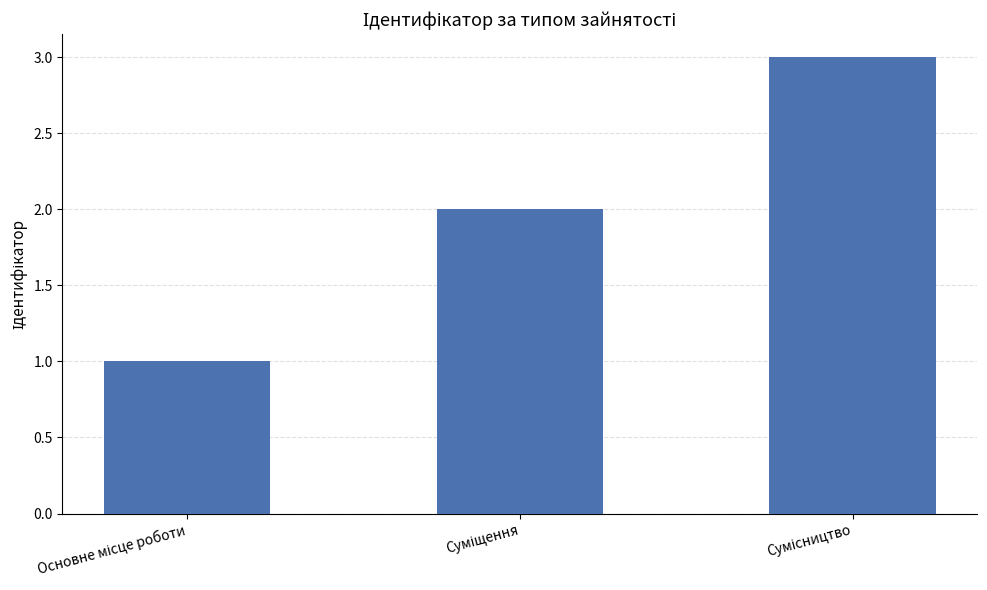

What is the sum of all values?

6